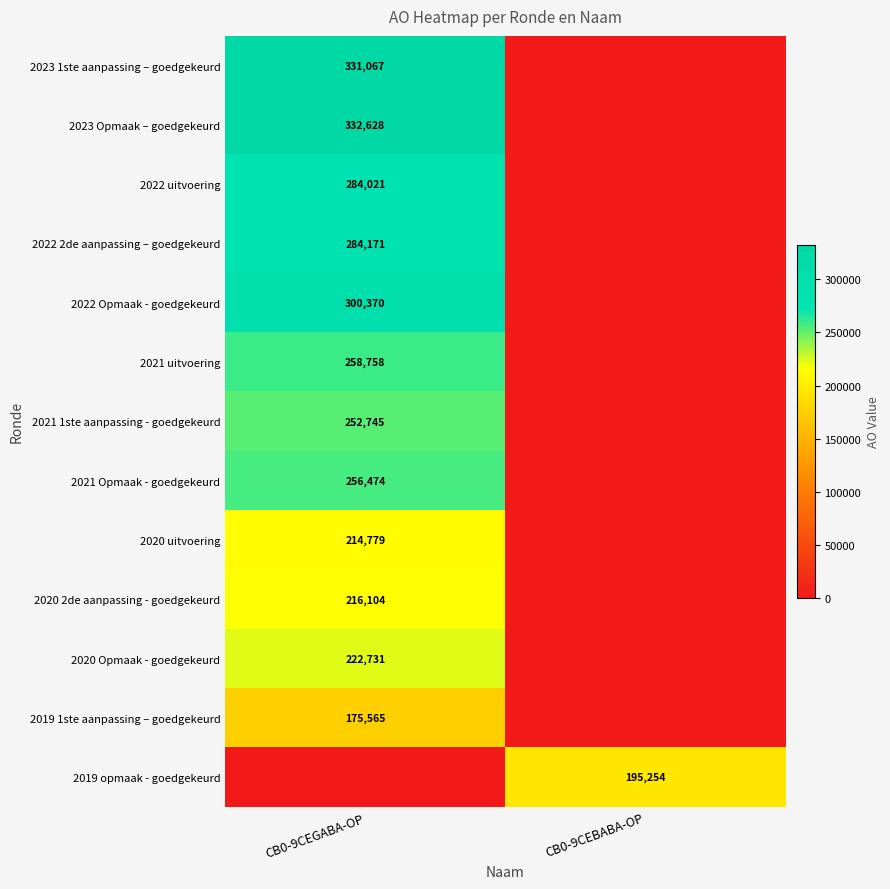

What is the greatest value displayed?

332628